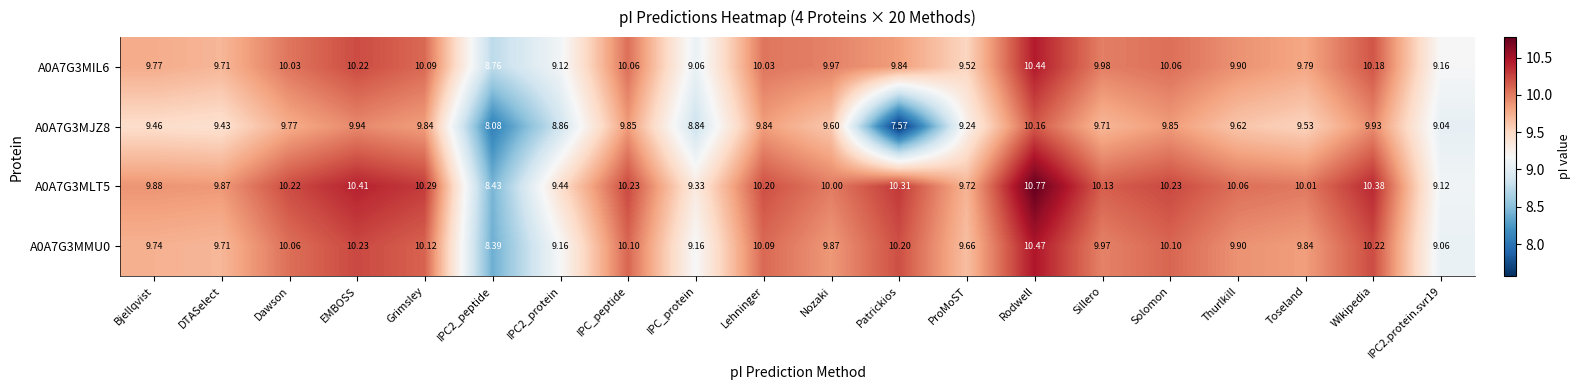

At which category is the sum across all series the highest?

Rodwell